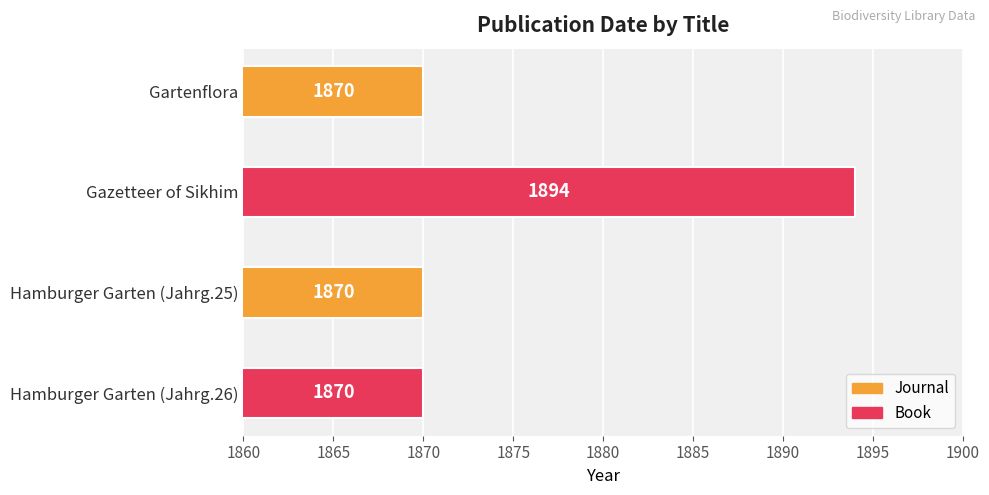

True or false: the data shows 2556 at Gazetteer of Sikhim.

False